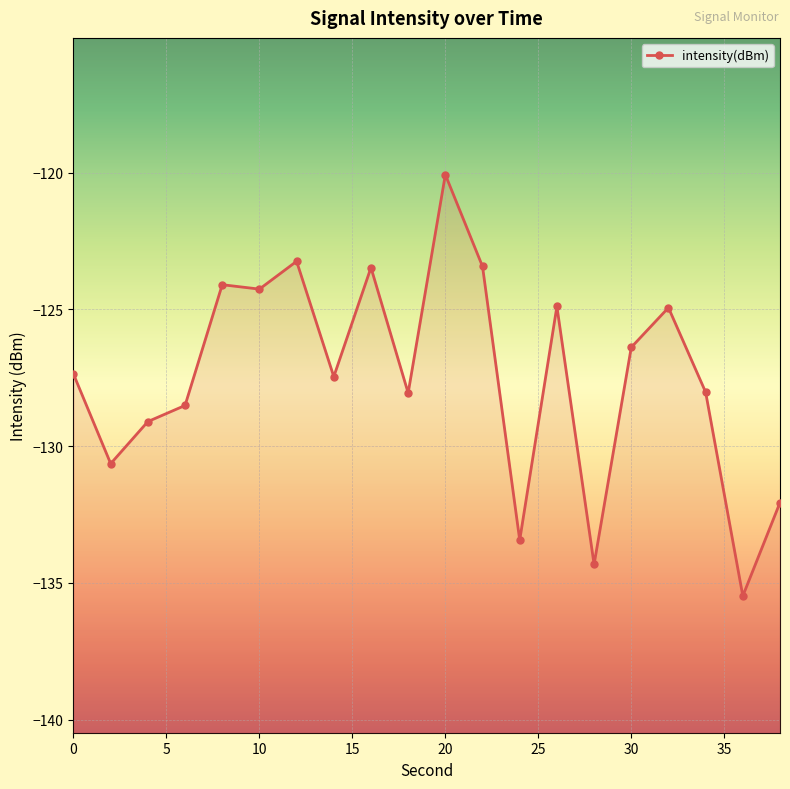

True or false: the data shows -134.3 at 28.

True